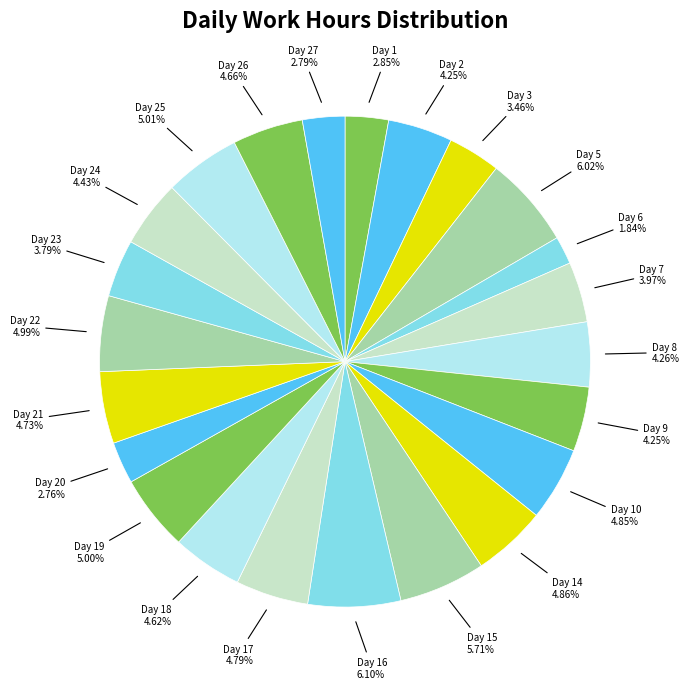

What percentage is the Day 15 slice, to the nearest percent?

6%